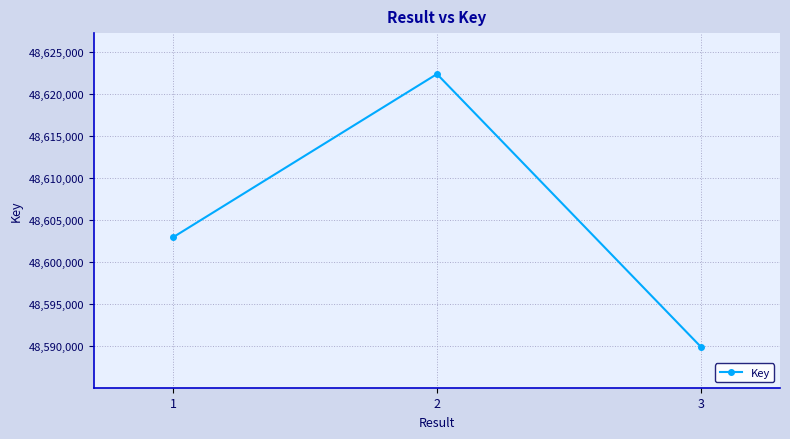

Rank the categories by value from lowest to highest.

3, 1, 2